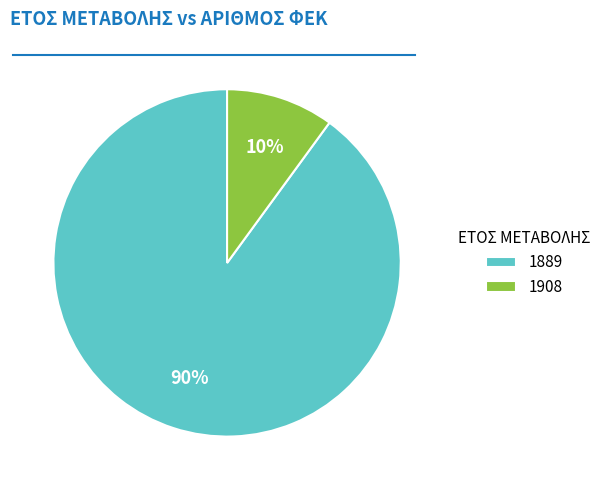

True or false: 1889 accounts for 81% of the total.

False